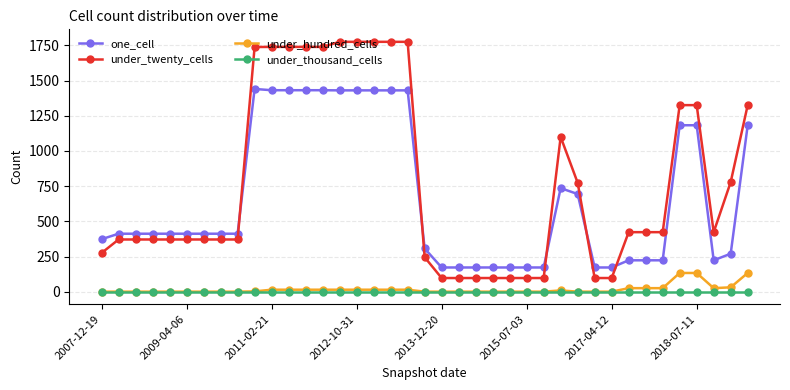

List the series in order of their peak value, highest first.

under_twenty_cells, one_cell, under_hundred_cells, under_thousand_cells